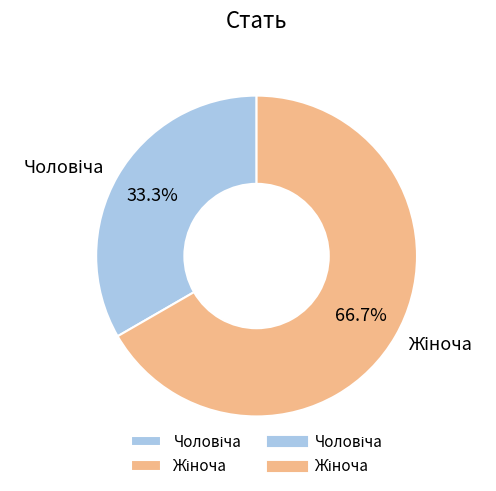

True or false: Жіноча accounts for 67% of the total.

True